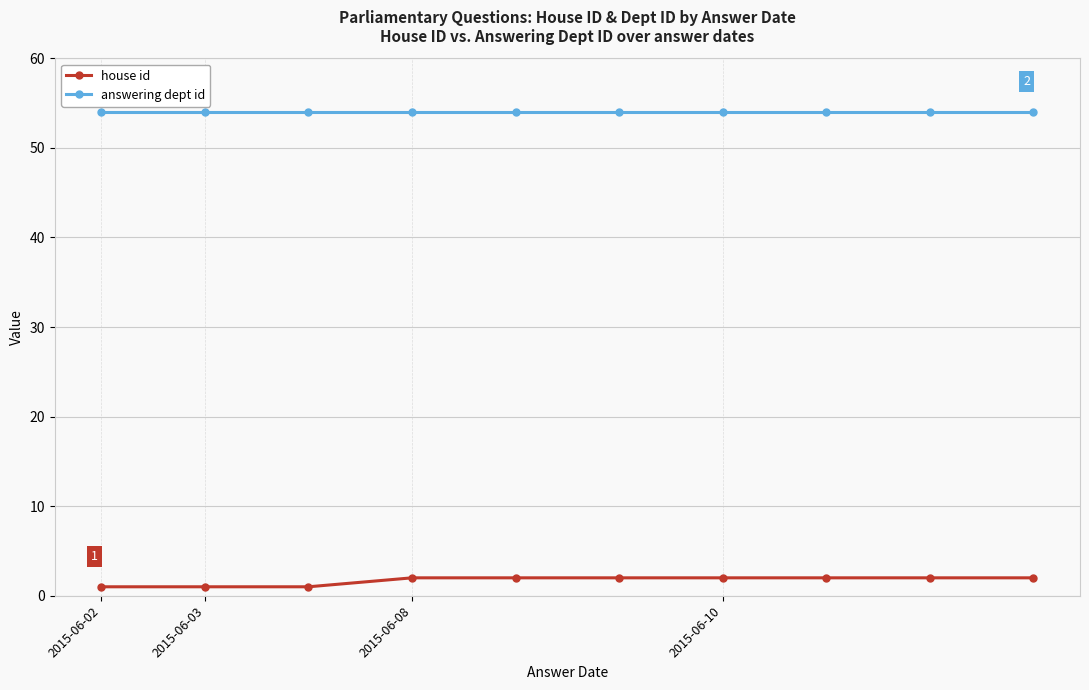

What are all the series names shown in the legend?

house id, answering dept id